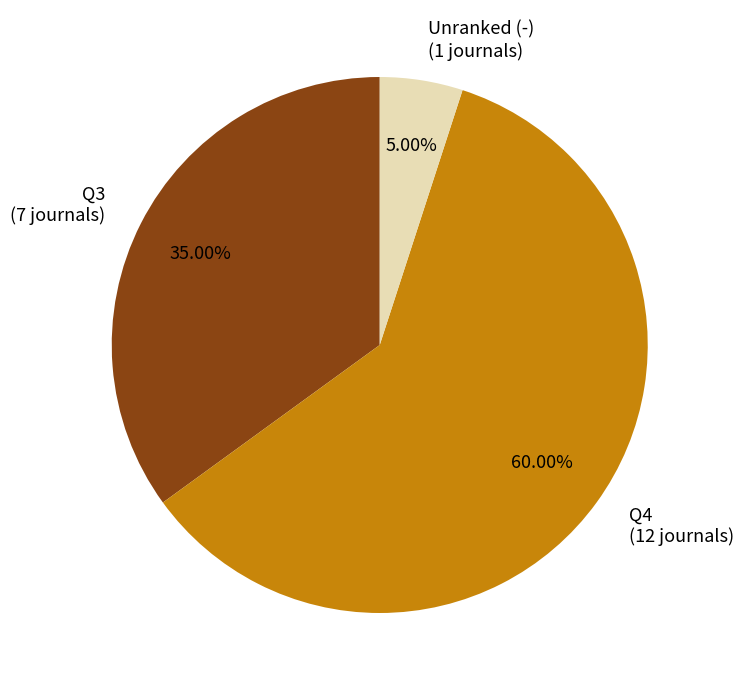

Is there any slice that represents more than half of the pie?

Yes